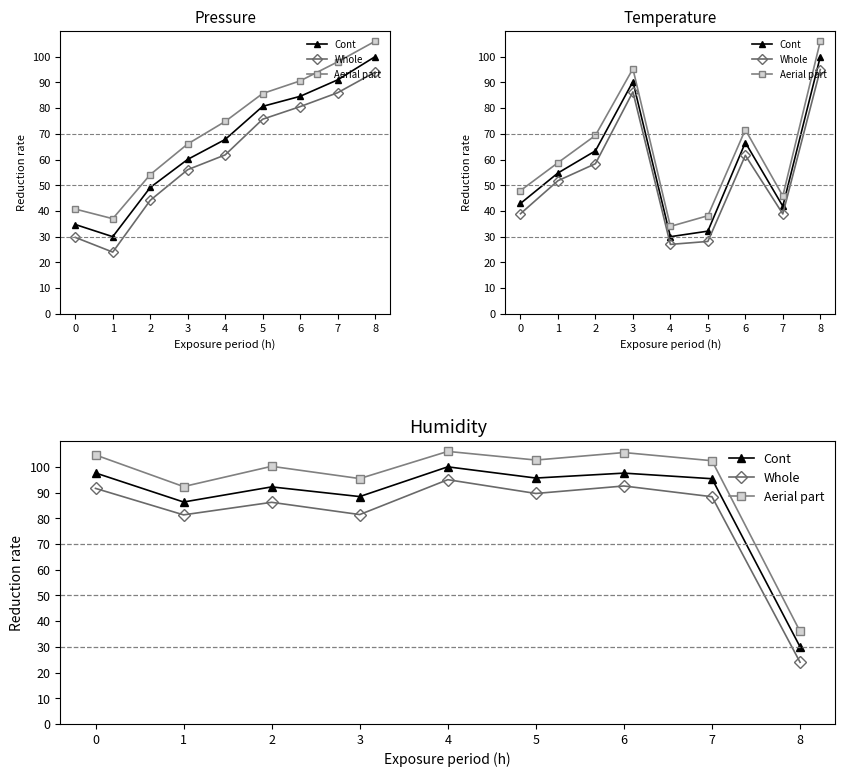

At which label is Aerial part closest to 71?

1